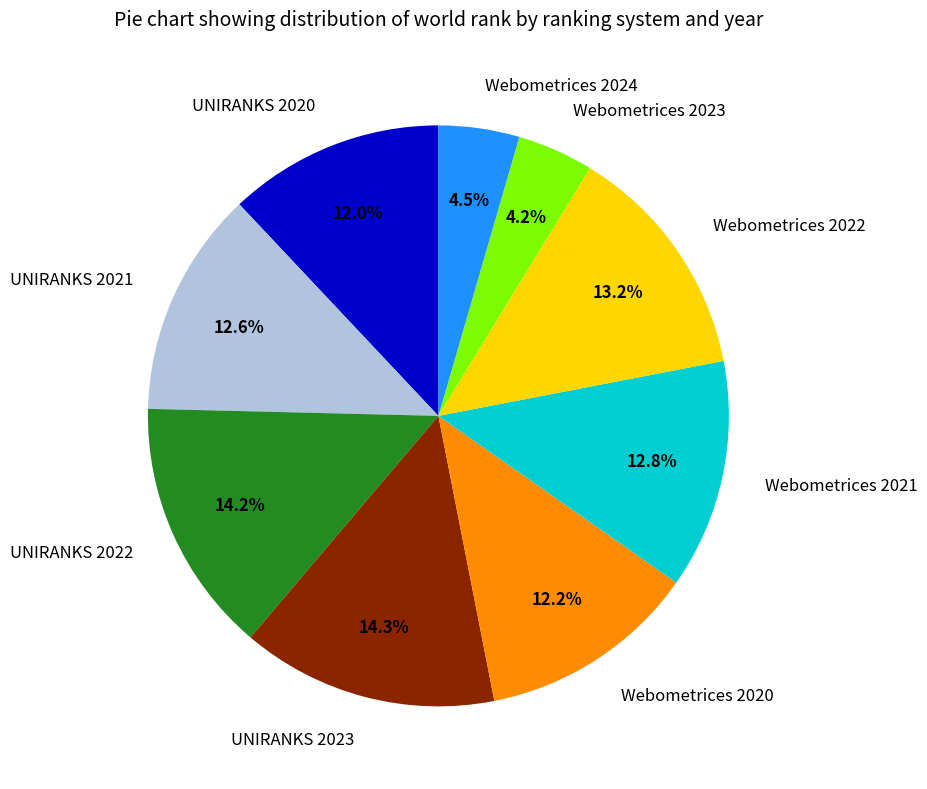

Does any single category account for the majority?

No